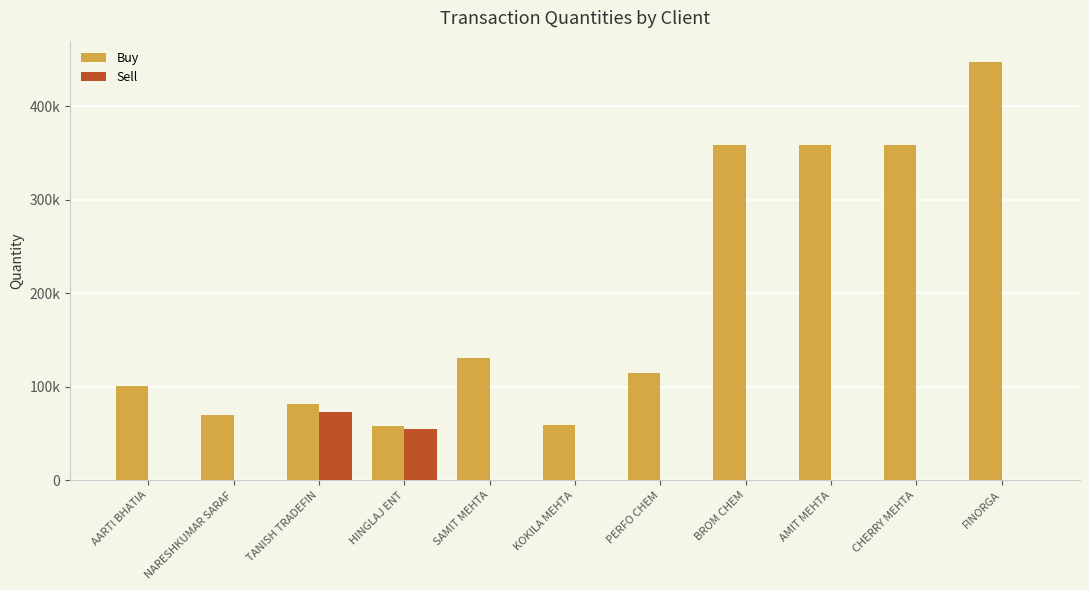

What is the difference between the maximum and minimum values in the Buy series?

389600